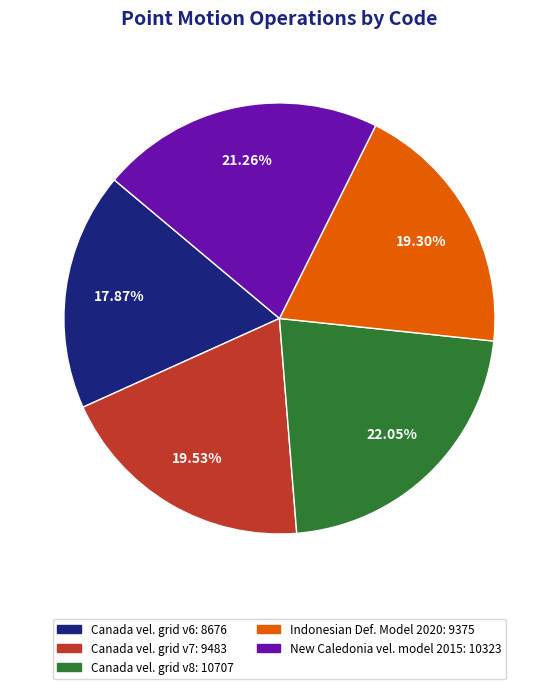

Is there a majority slice in this chart?

No